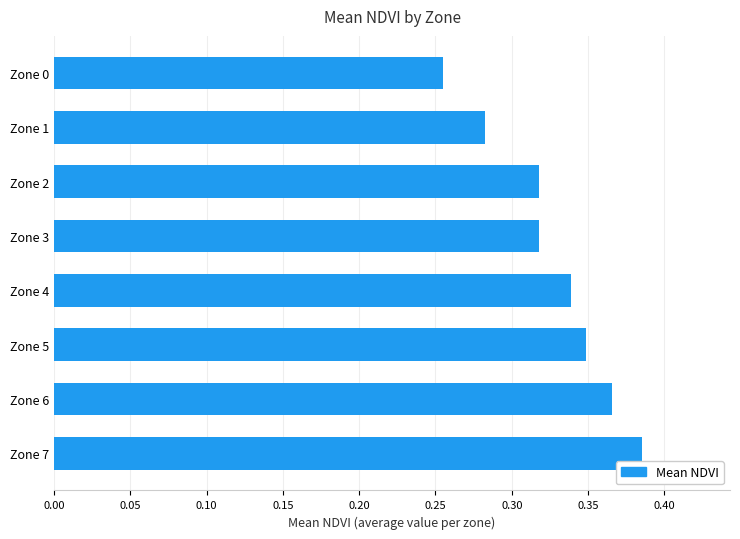

Which category has the lowest value across all series?

Zone 0